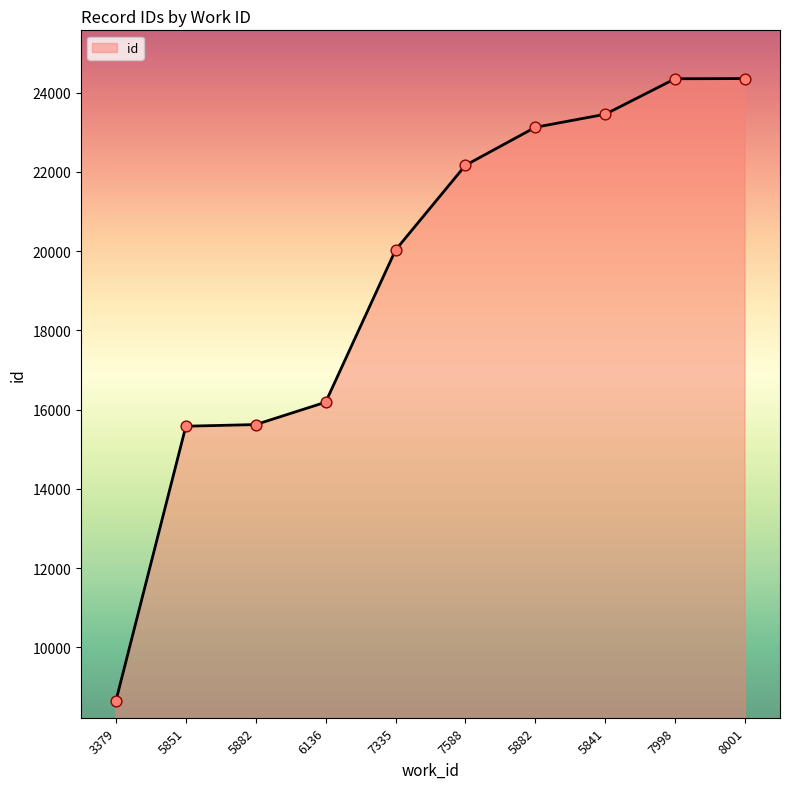

Between 7998 and 6136, which is larger?

7998